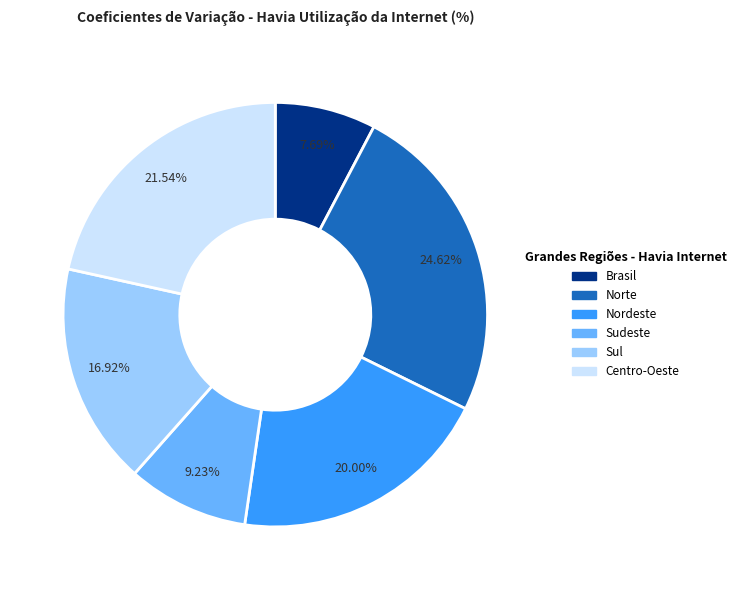

Rank the categories by value from highest to lowest.

Norte, Centro-Oeste, Nordeste, Sul, Sudeste, Brasil